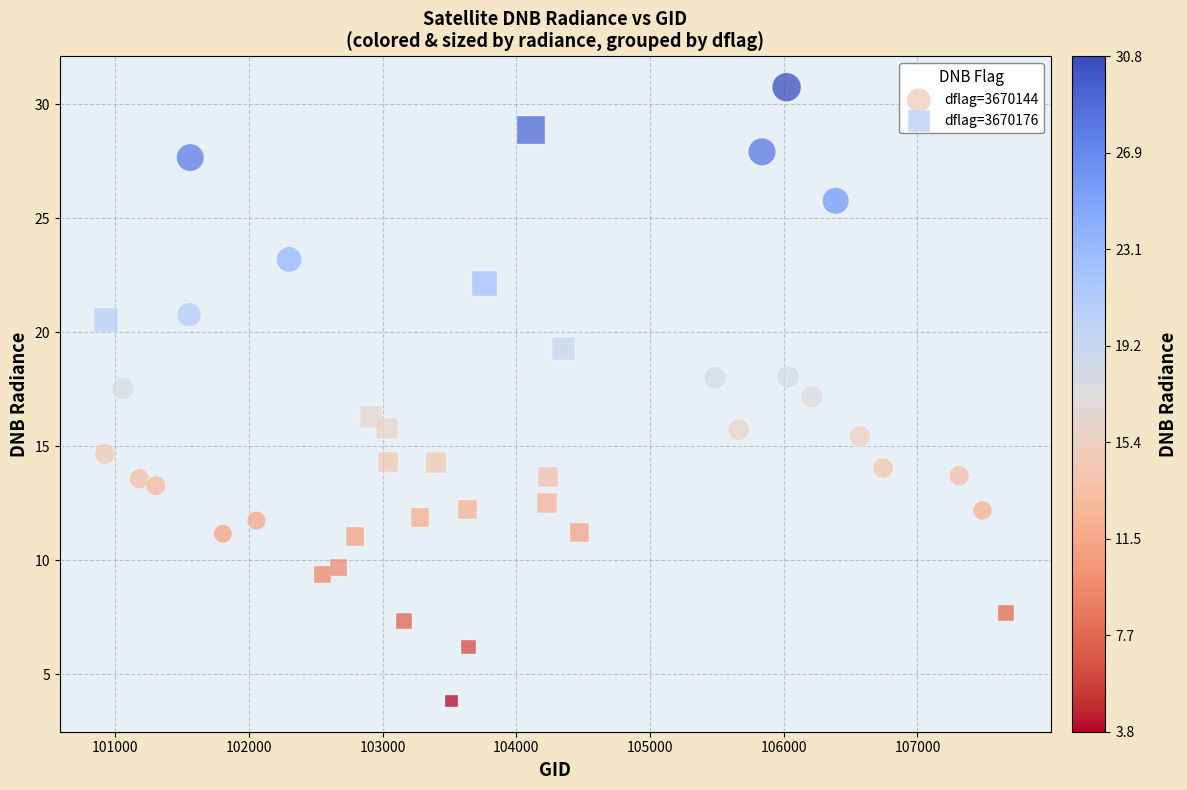

What are all the series names shown in the legend?

dflag=3670144, dflag=3670176